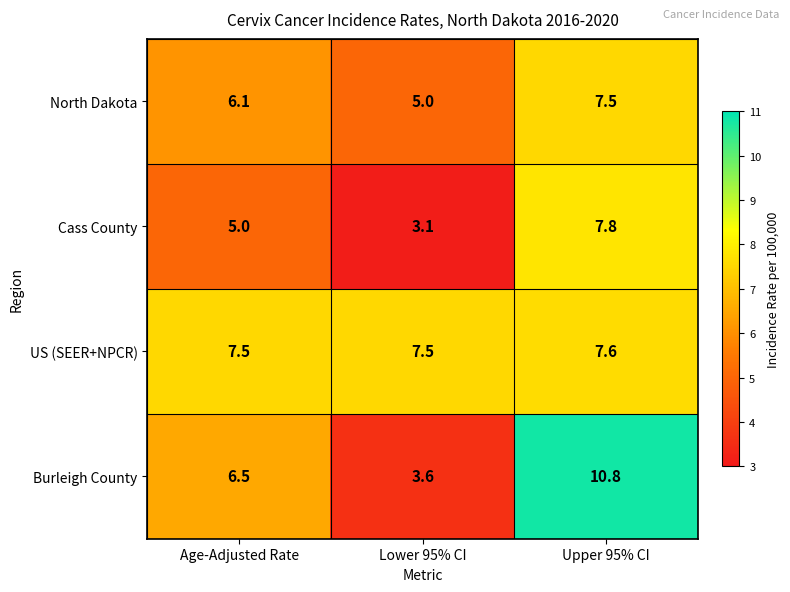

What is the spread (max minus min) of values at Lower 95% CI?

4.4